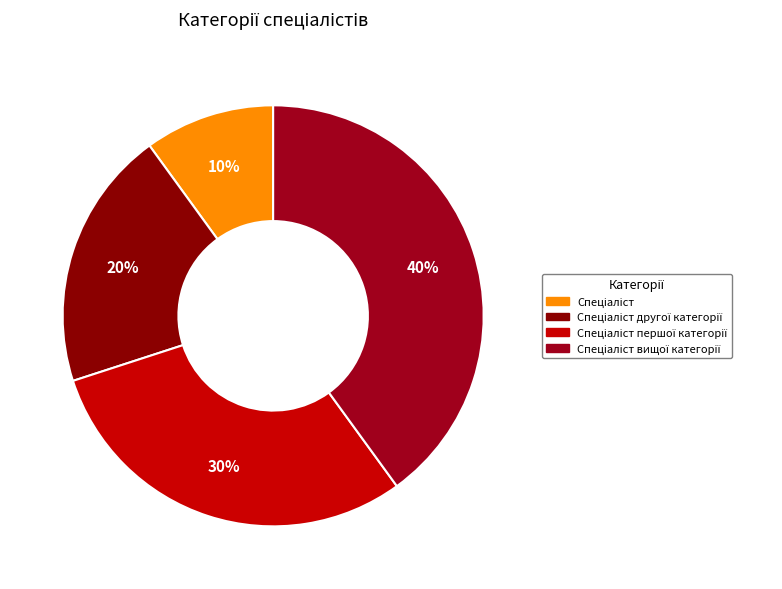

Which category has the smallest portion of the pie?

Спеціаліст